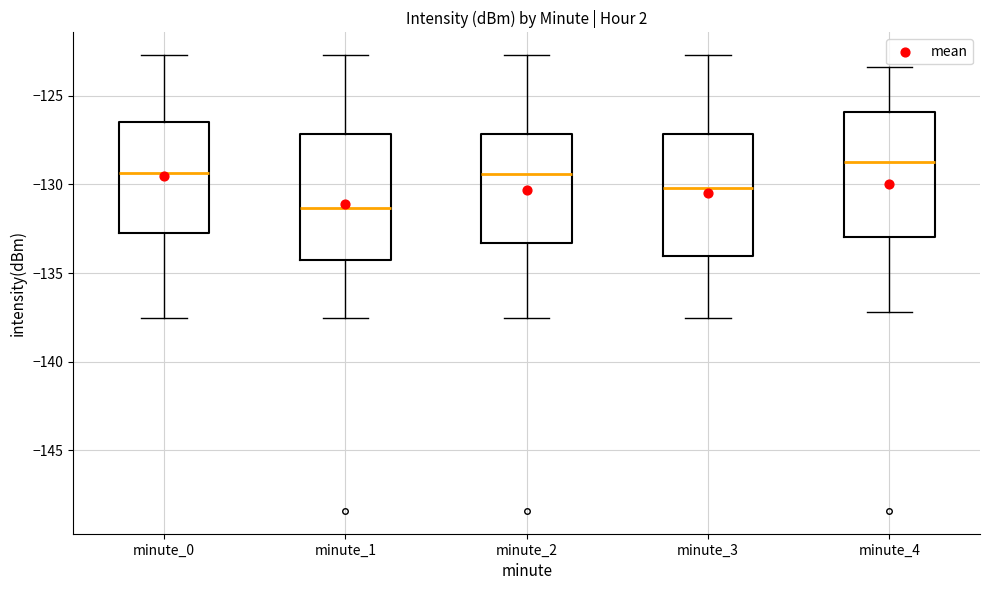

Reading left to right, transcribe this box plot: for each box, give where its median line is, the range the box spans, and where its two whiskers end, as read against the y-axis. The values are not printed on the chart, so give them approximately, as read against the axis.

minute_0: median -129.5, box -133.0 to -126.5, whiskers -137.5 to -122.5
minute_1: median -131.5, box -134.5 to -127.0, whiskers -137.5 to -122.5
minute_2: median -129.5, box -133.5 to -127.0, whiskers -137.5 to -122.5
minute_3: median -130.0, box -134.0 to -127.0, whiskers -137.5 to -122.5
minute_4: median -128.5, box -133.0 to -126.0, whiskers -137.0 to -123.5